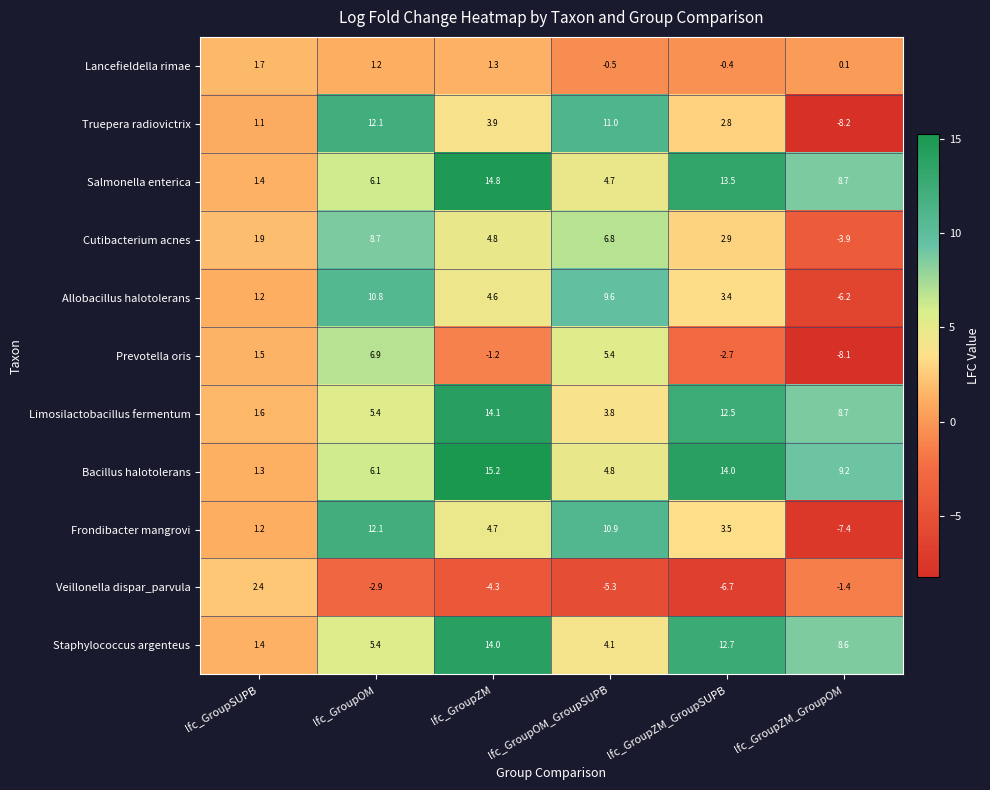

What is the greatest value displayed?

15.2